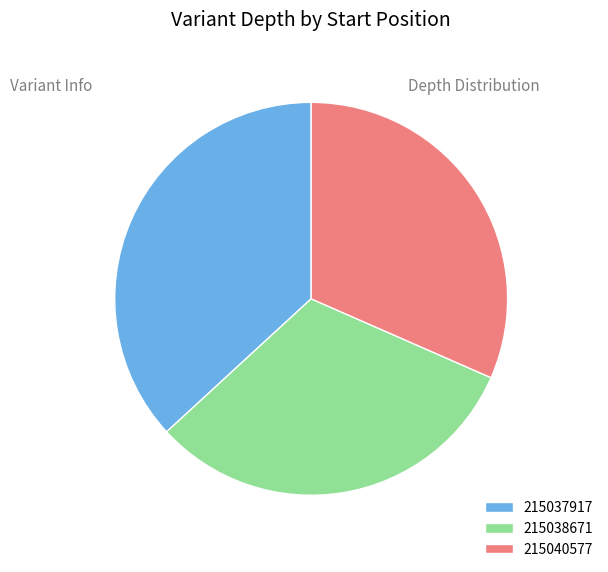

Does any single category account for the majority?

No